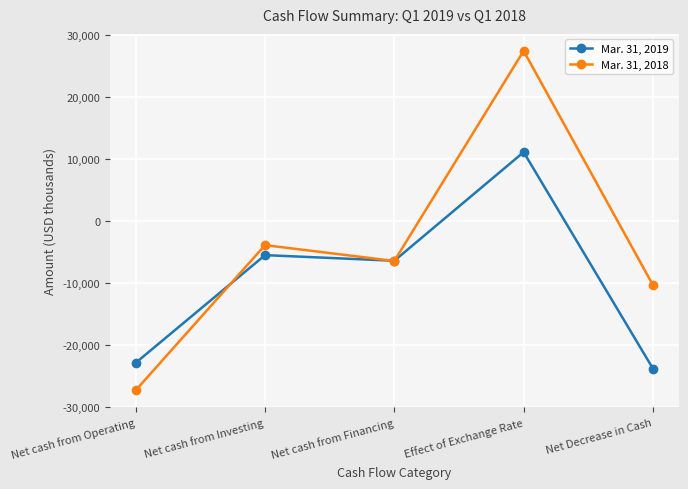

How many series are shown in this chart?

2